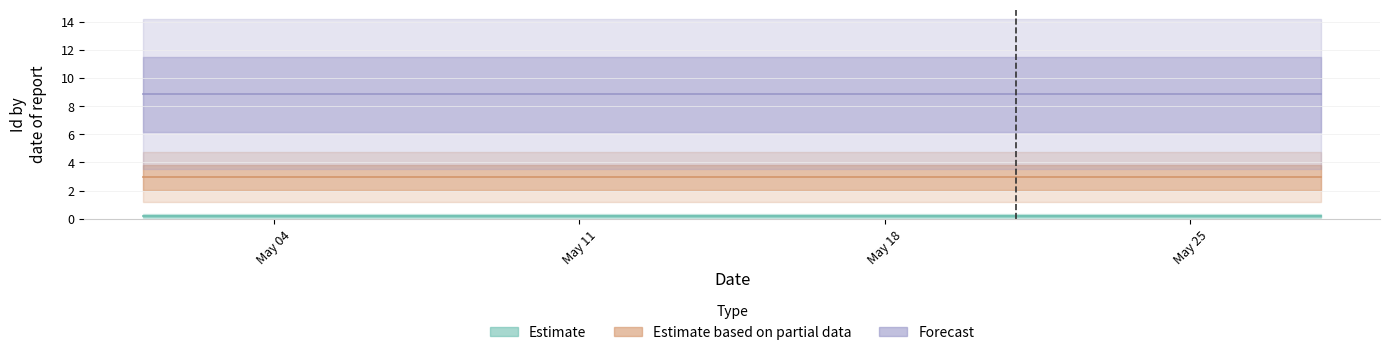

What is the lowest value of the Estimate series?

0.2